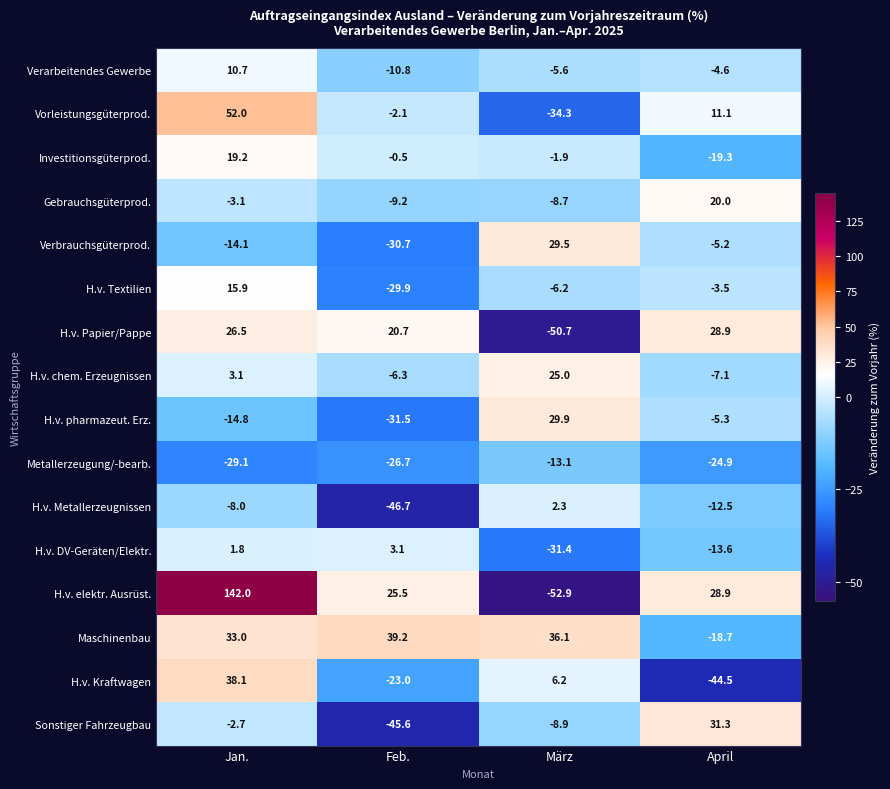

What is the minimum value shown in the chart?

-52.9